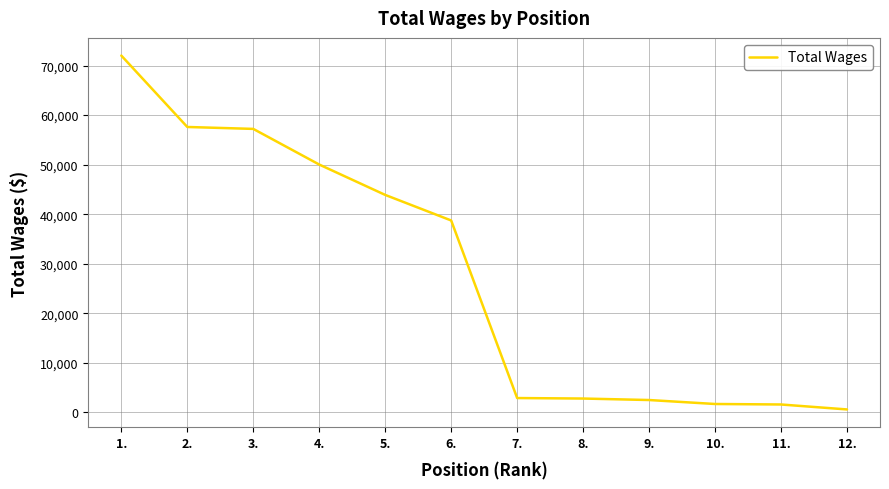

At which label is the value closest to 36306?

6.